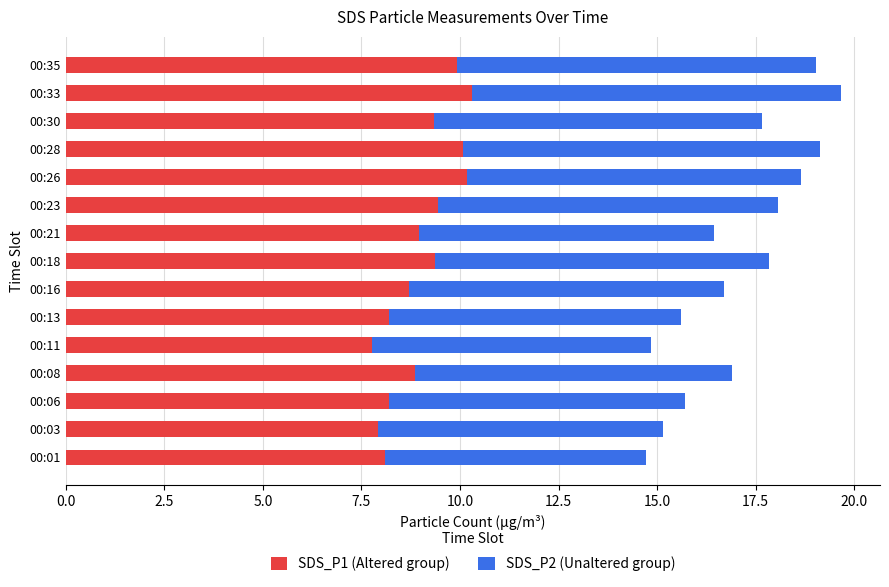

Is it true that SDS_P1 (Altered group) equals 10.2 at 00:26?

True